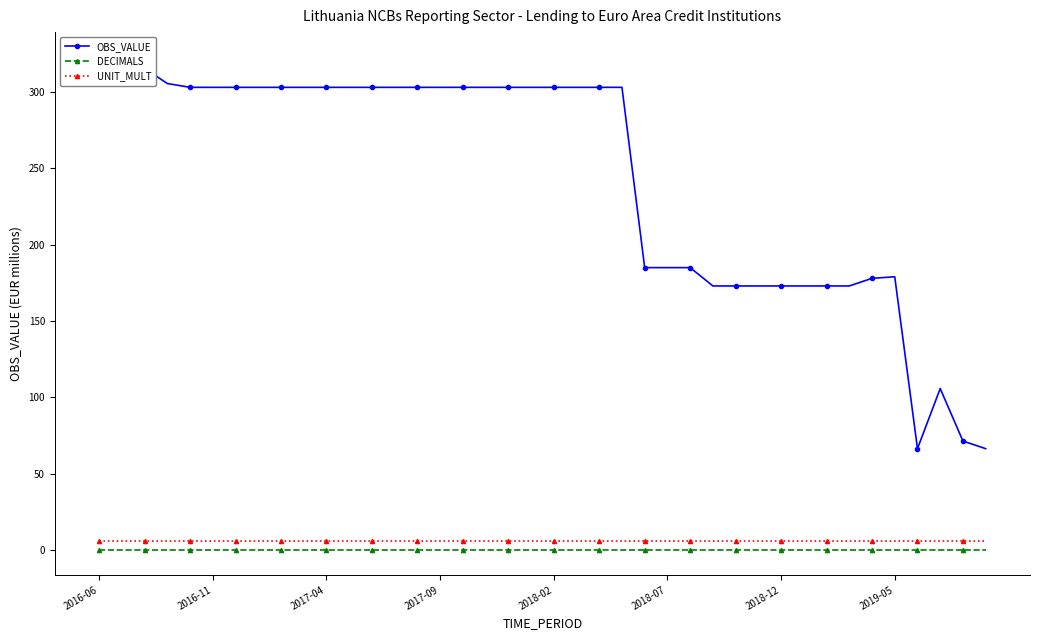

Is the value of UNIT_MULT at 9 greater than the value of DECIMALS at 14?

Yes